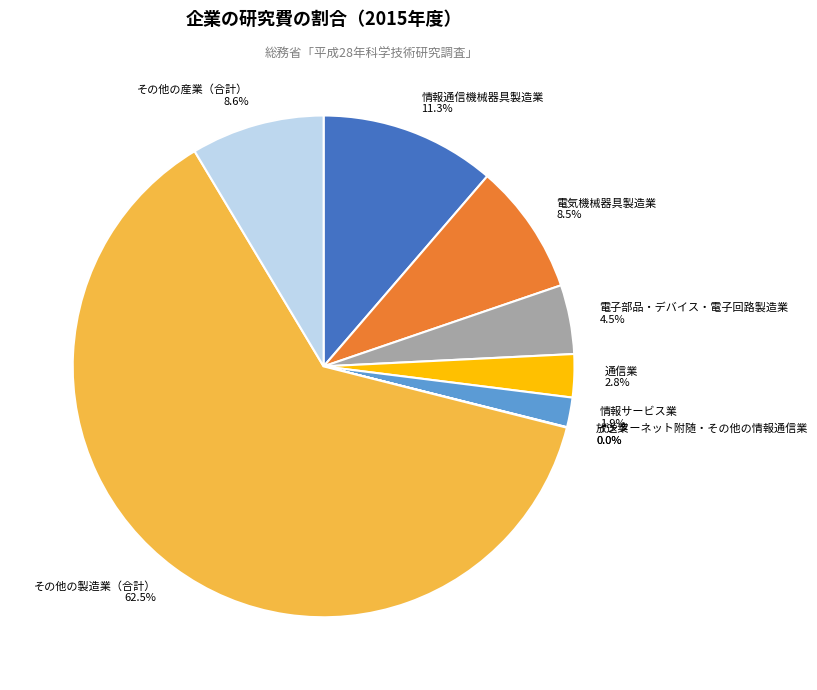

Between その他の産業（合計） and その他の製造業（合計）, which is larger?

その他の製造業（合計）